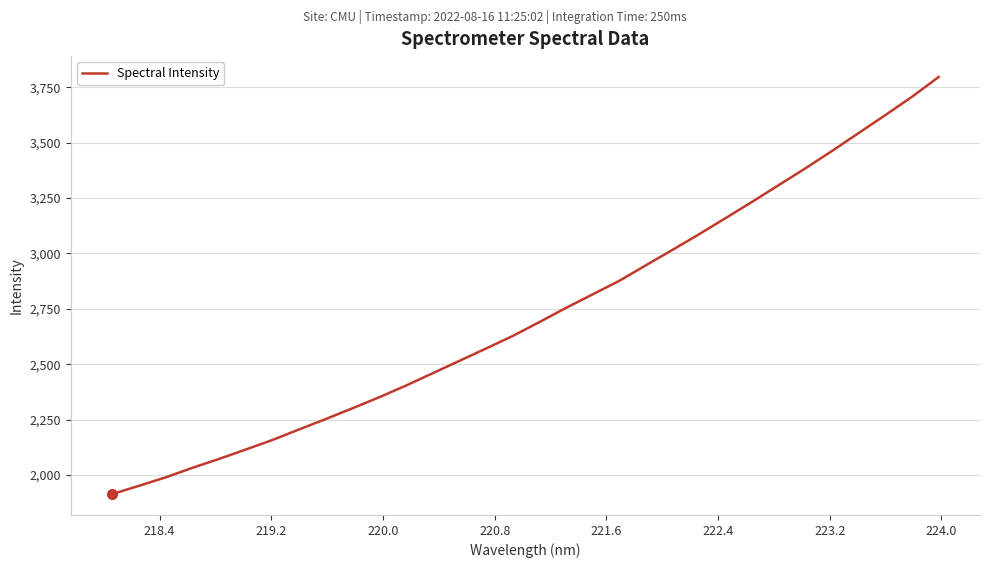

What is the difference between the maximum and minimum values?

1882.6